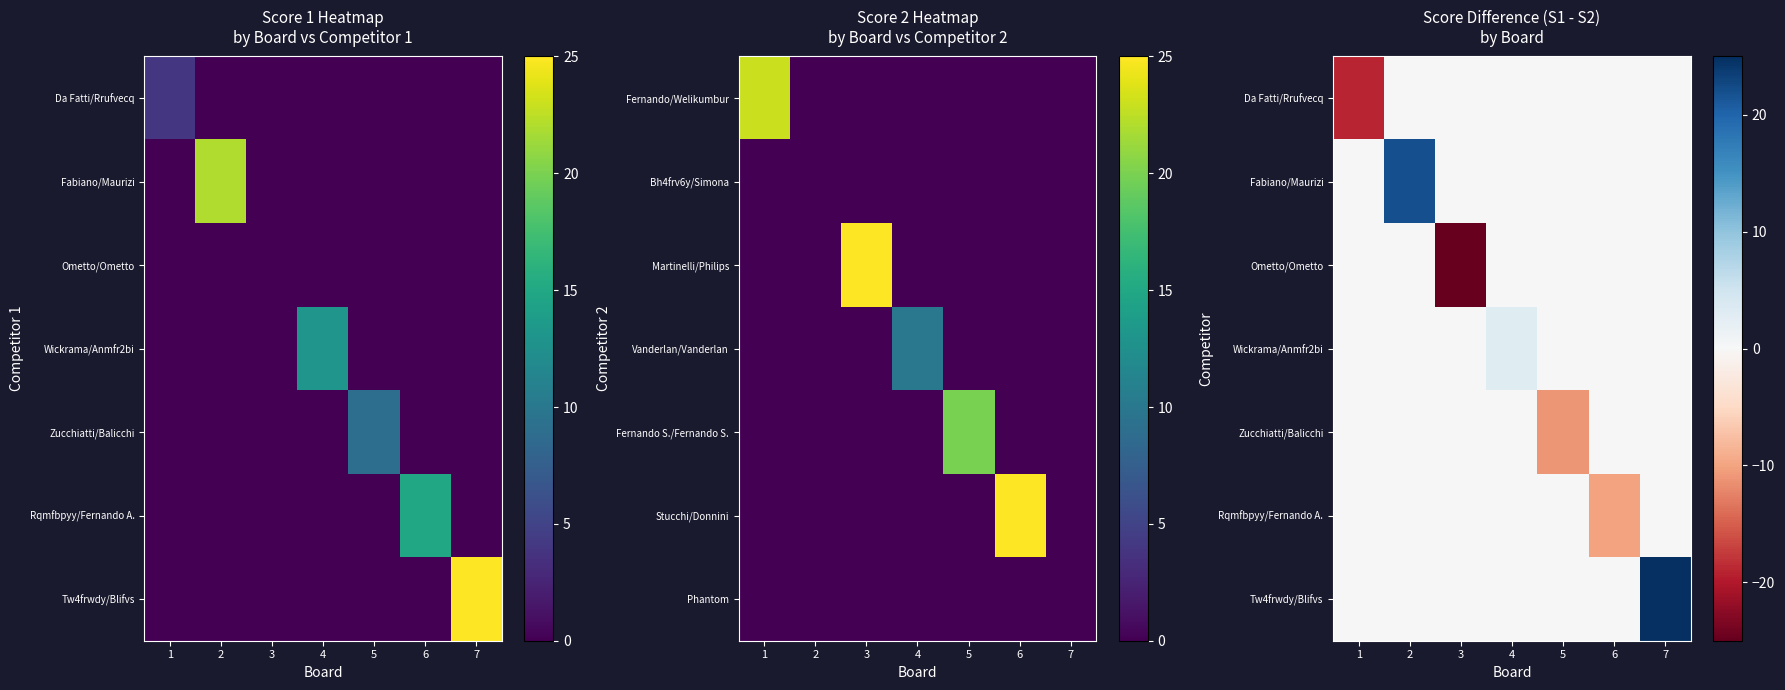

At which label is Zucchiatti/Balicchi closest to -5?

1